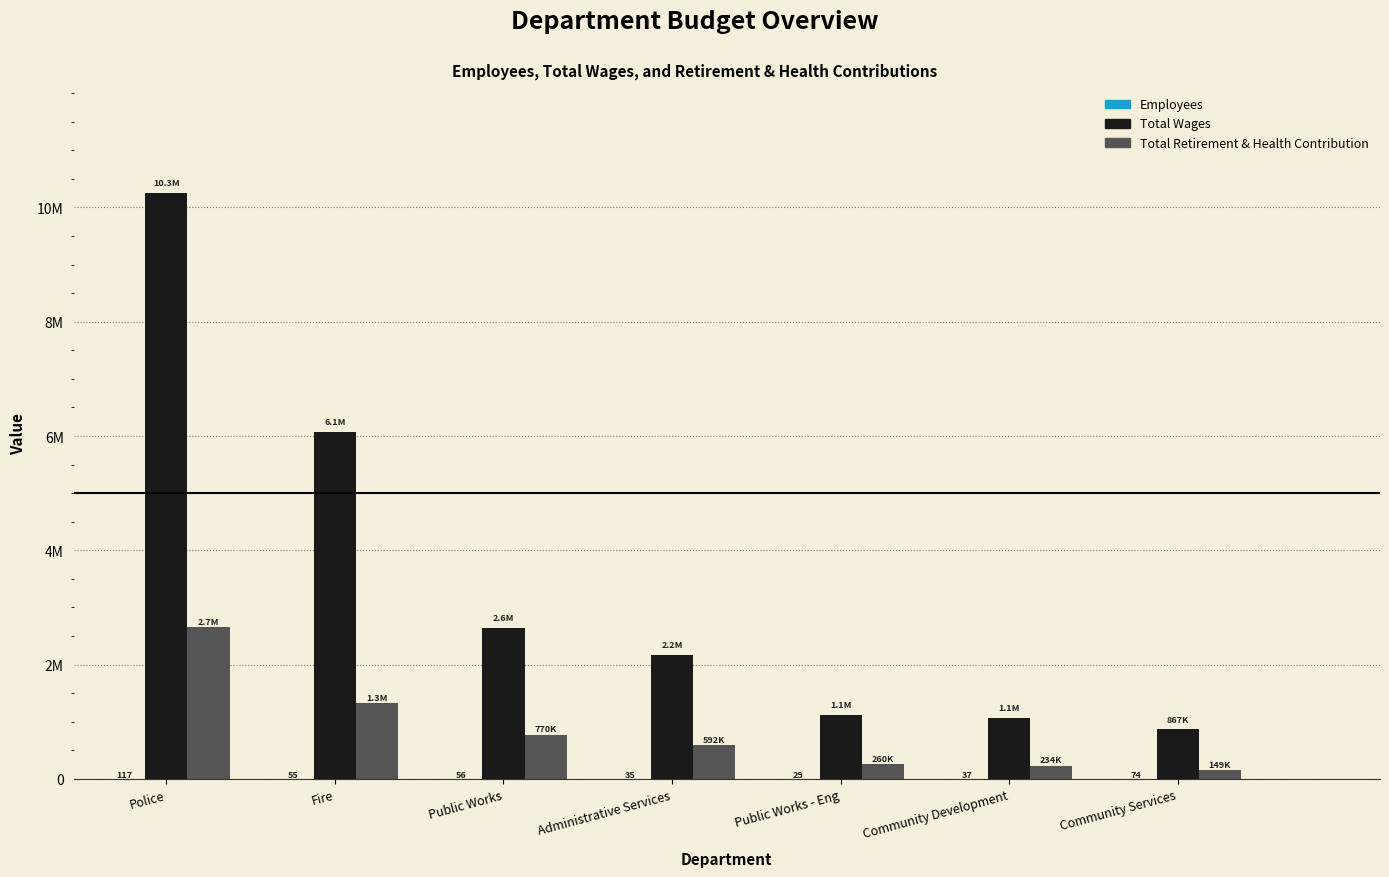

Which series changed the most between Public Works and Public Works - Eng?

Total Wages